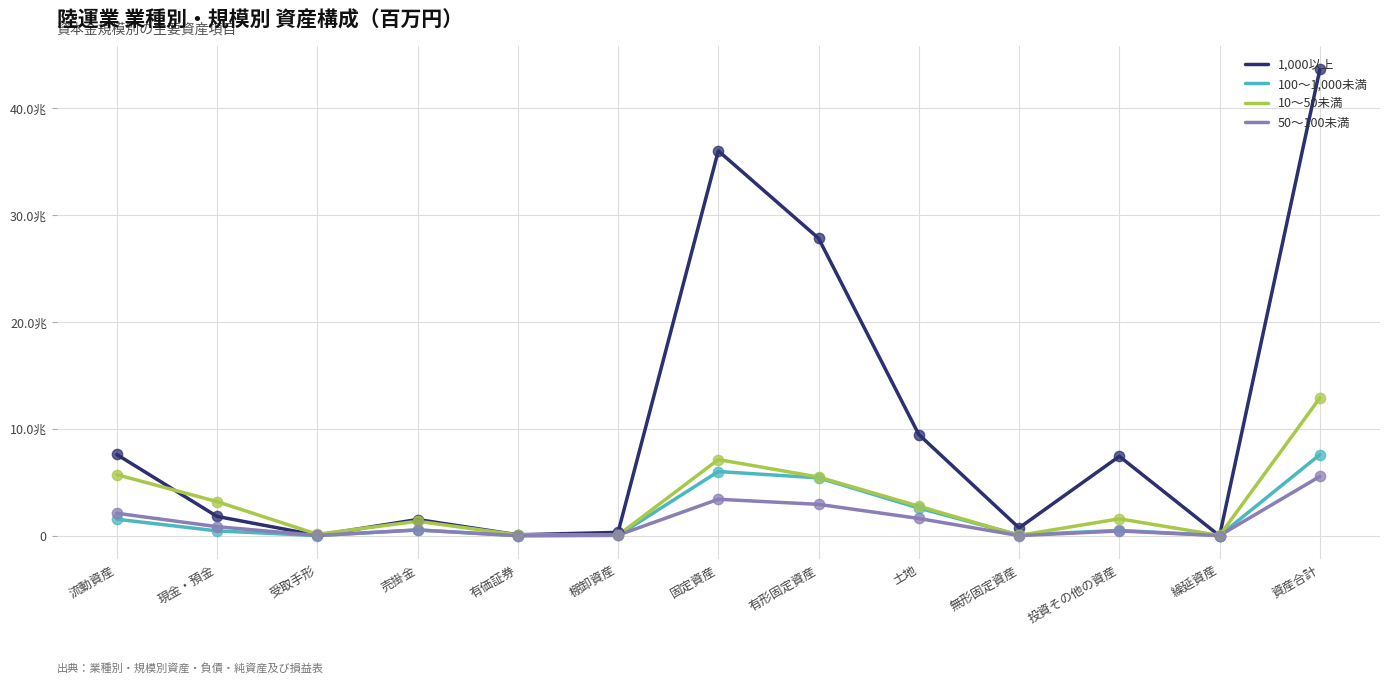

At how many categories does at least one series exceed 20047568?

3